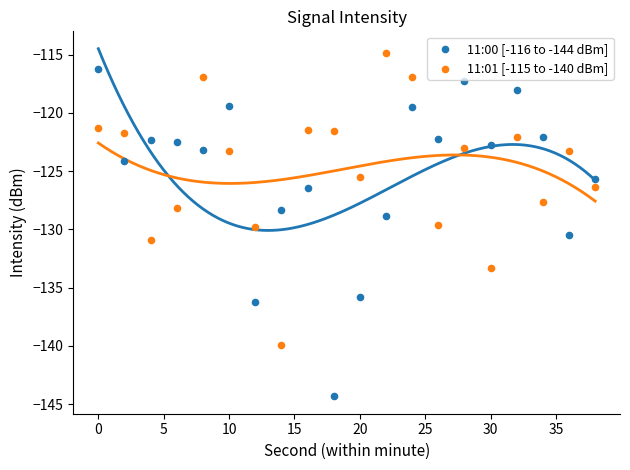

Across all data points, what is the range of Y values (max minus min)?

29.5